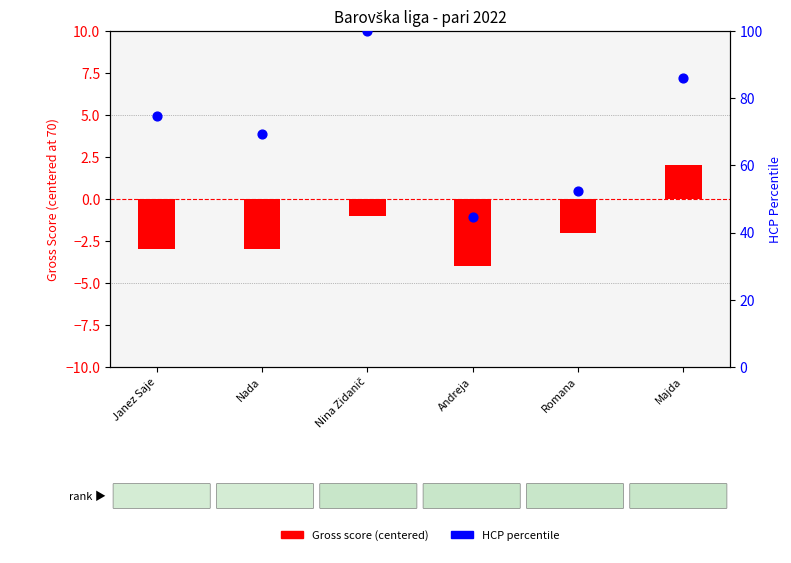

What is the total value across all series at Janez Saje?

71.6